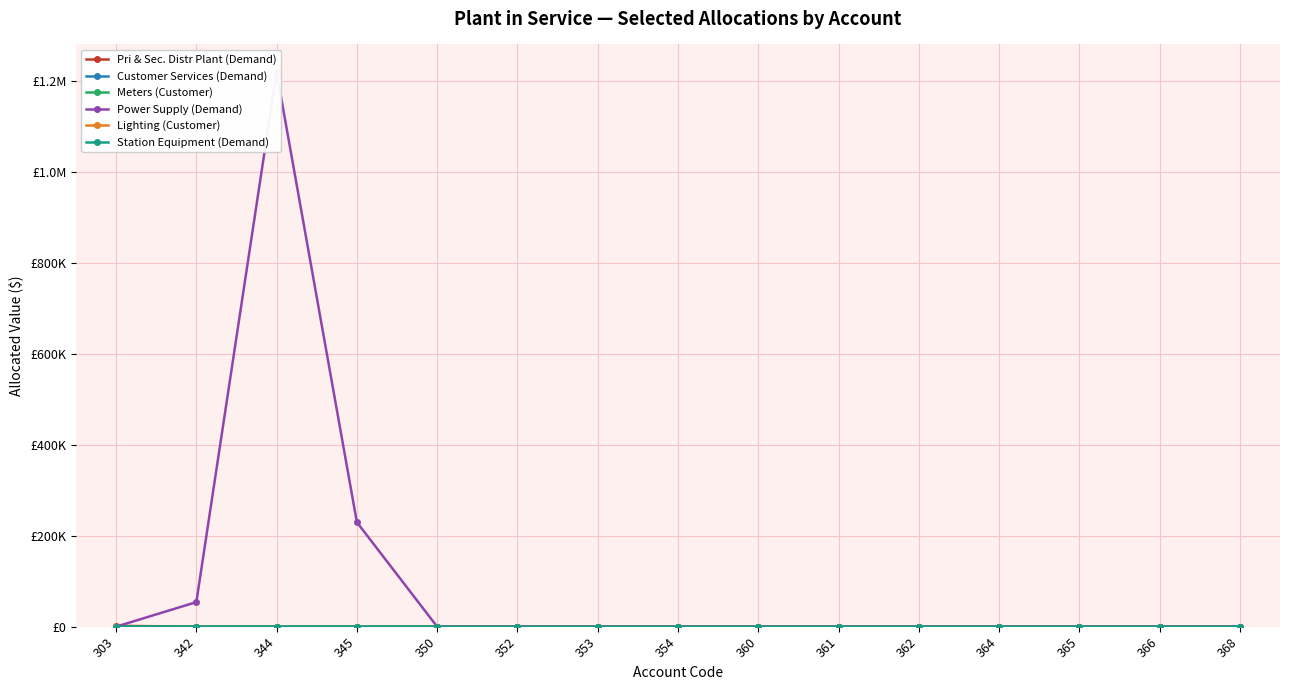

In Power Supply (Demand), how many points are higher than both neighbors (excluding endpoints)?

1